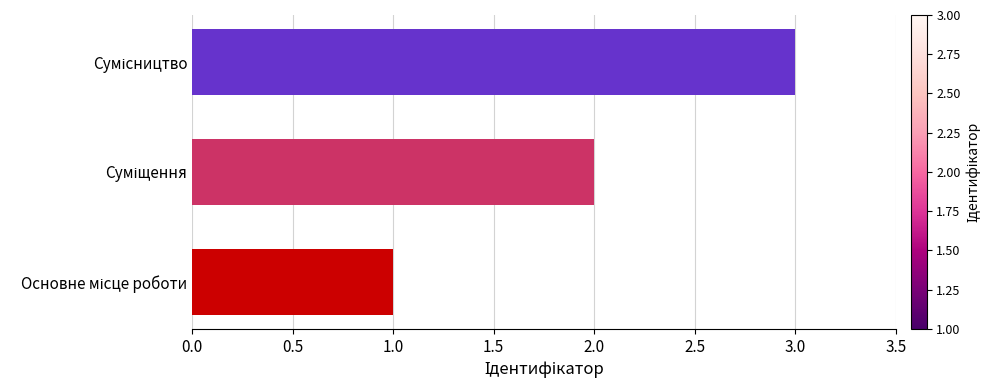

Are the bars grouped side by side (vs. stacked)?

No